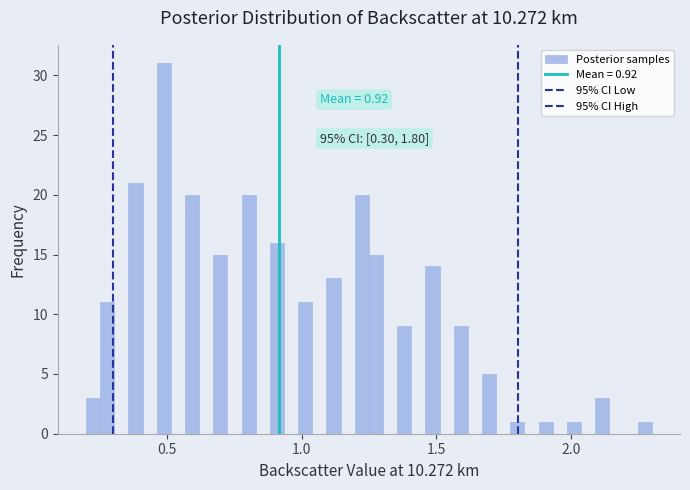

Read against the x-axis, roughly where is the centre of the tallest bar?

0.50